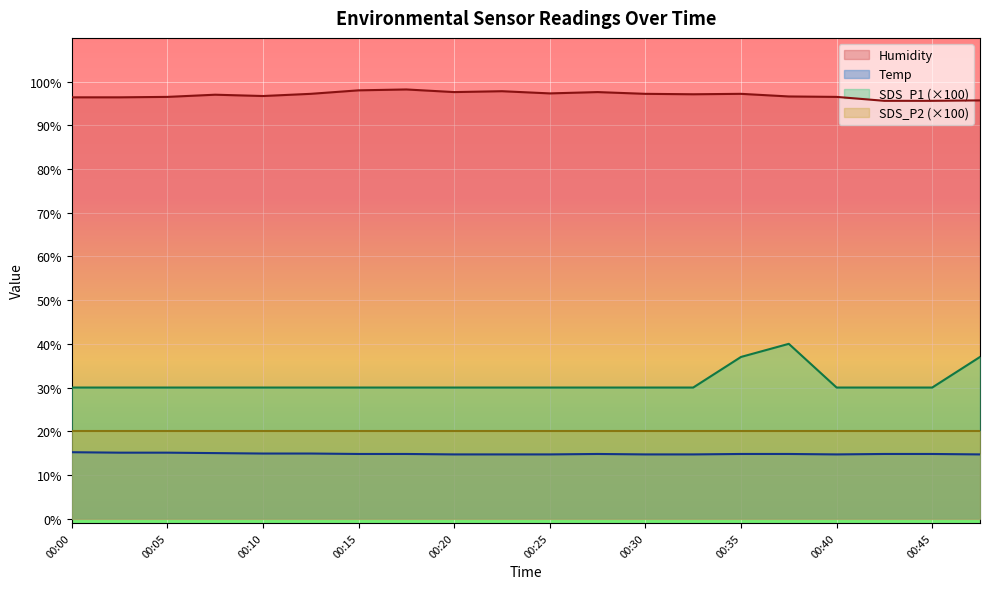

True or false: SDS_P1 has a value of 47.8 at 00:12.

False